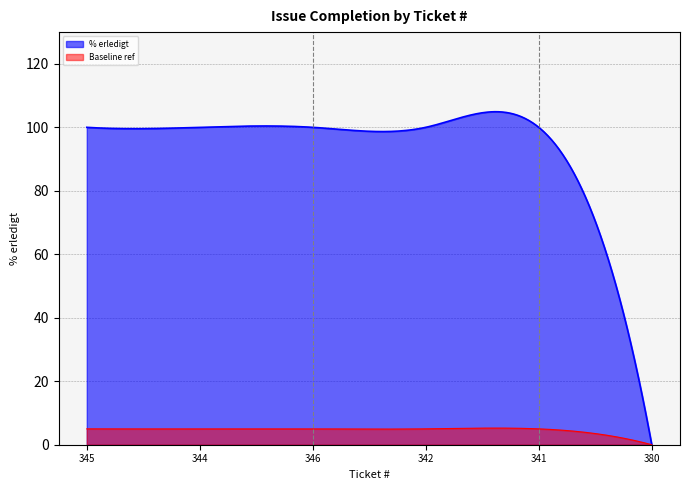

Reading right to left, list all the values displayed in this chart.

0	100	100	100	100	100